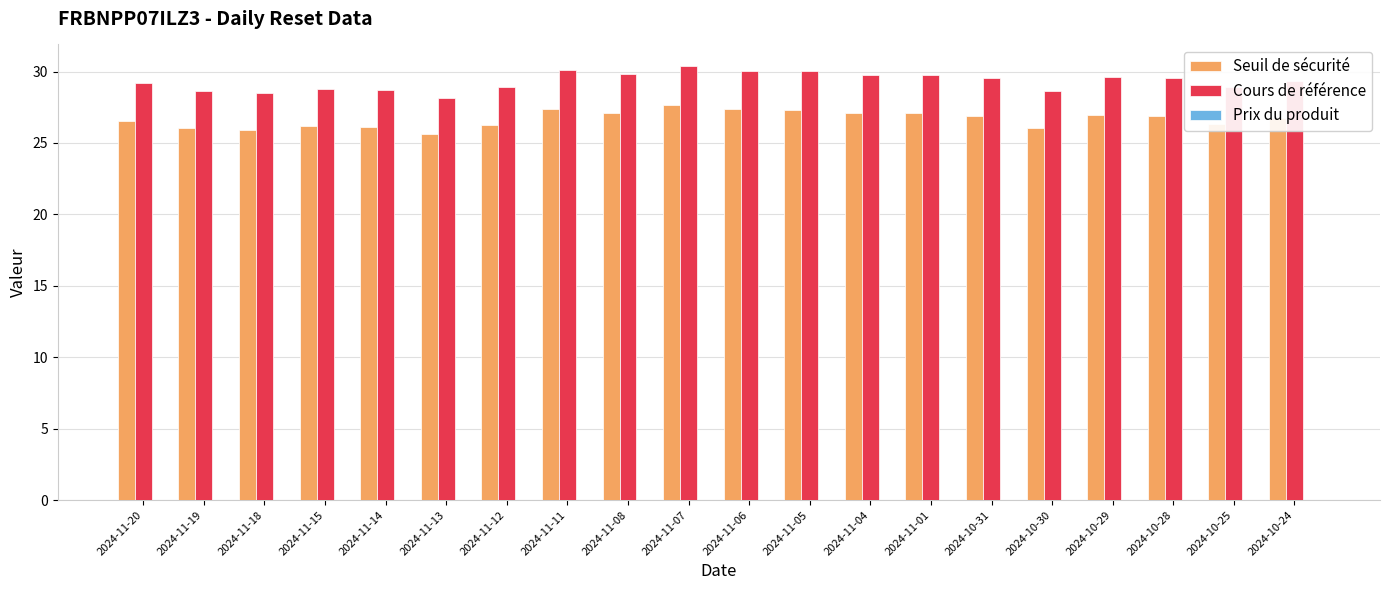

What position from the left is 2024-11-12?

7